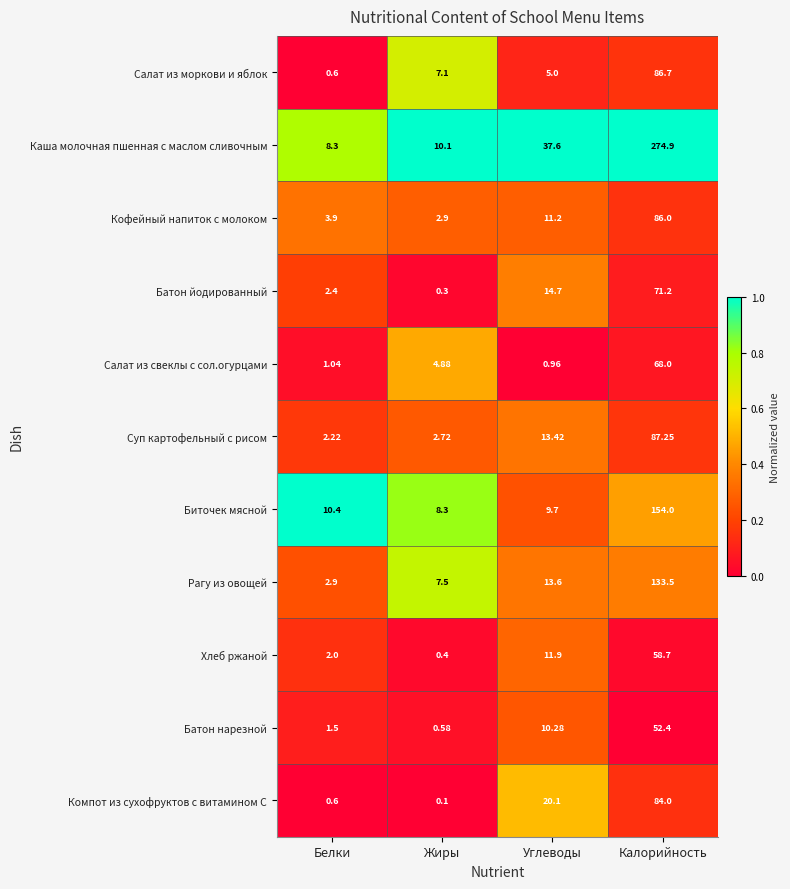

Which label corresponds to the smallest value in the chart?

Жиры